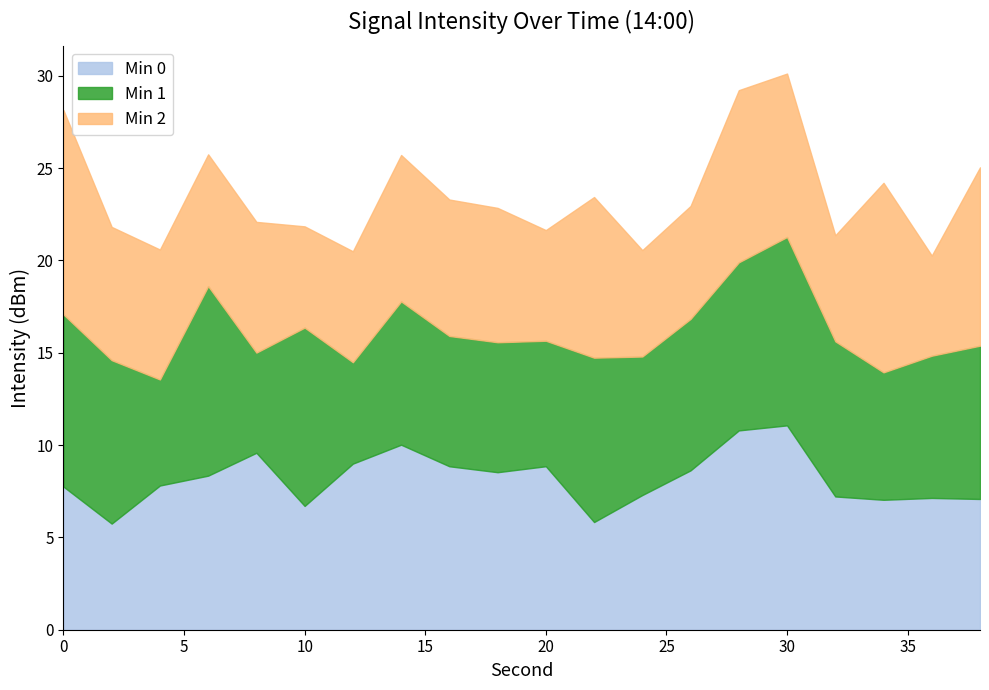

At which category is the sum across all series the highest?

30